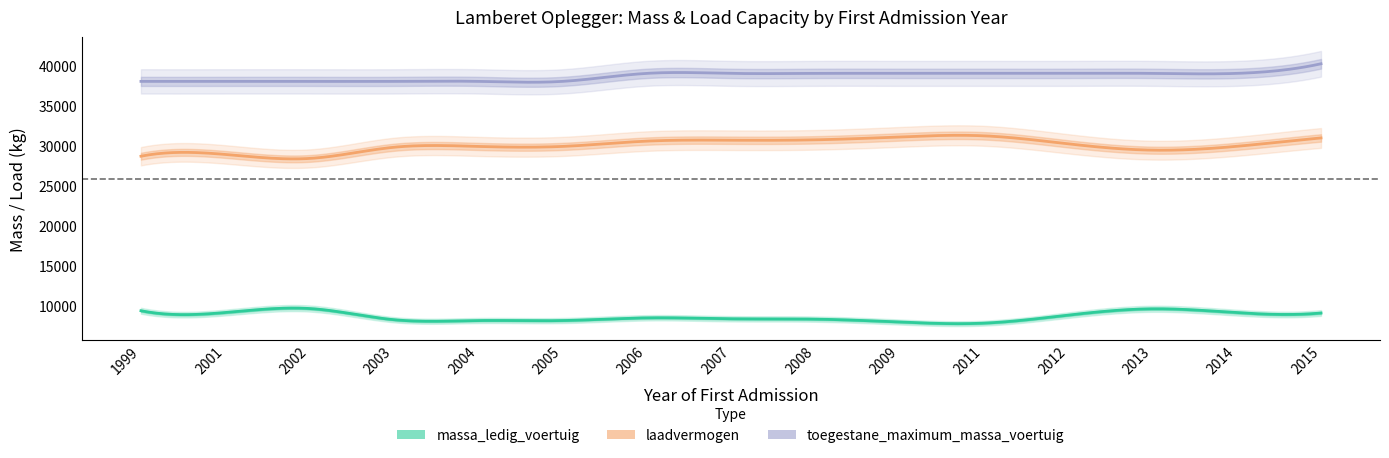

Is this an area chart (filled region under the line)?

No